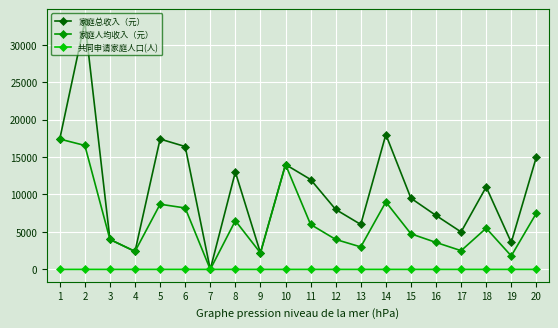

Does the chart display data point markers on the line(s)?

Yes